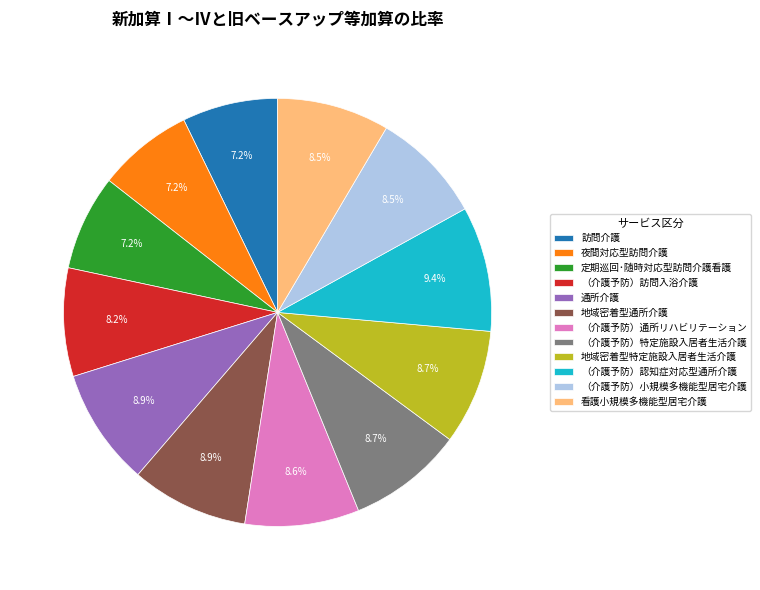

To the nearest percent, what percentage of the pie is 訪問介護?

7%